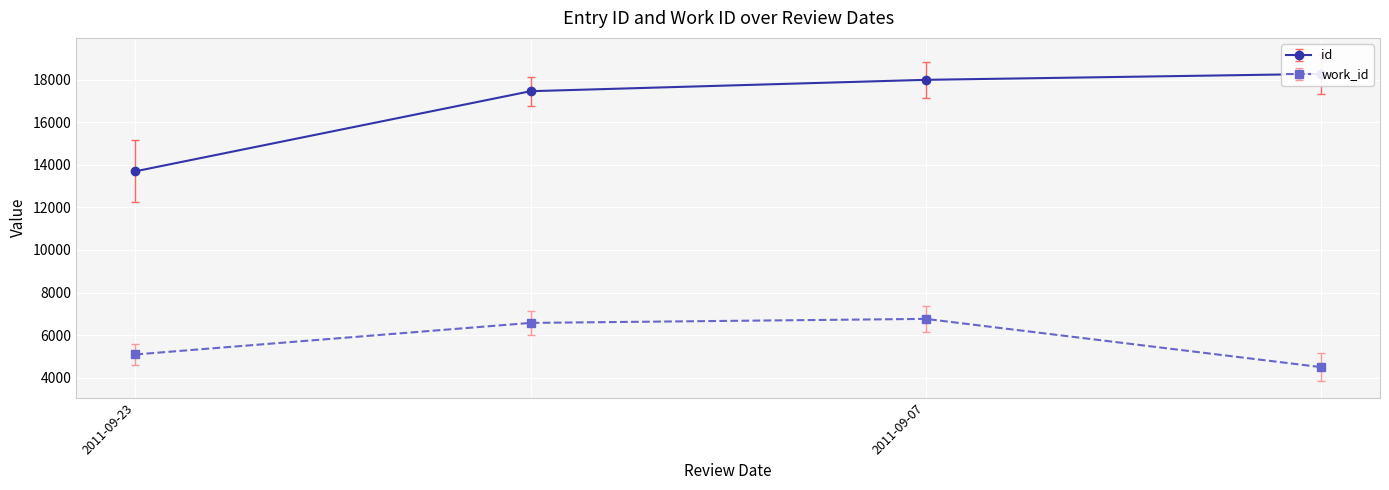

What is the difference between the work_id values at 2011-09-23 and 2011-09-07?

1673